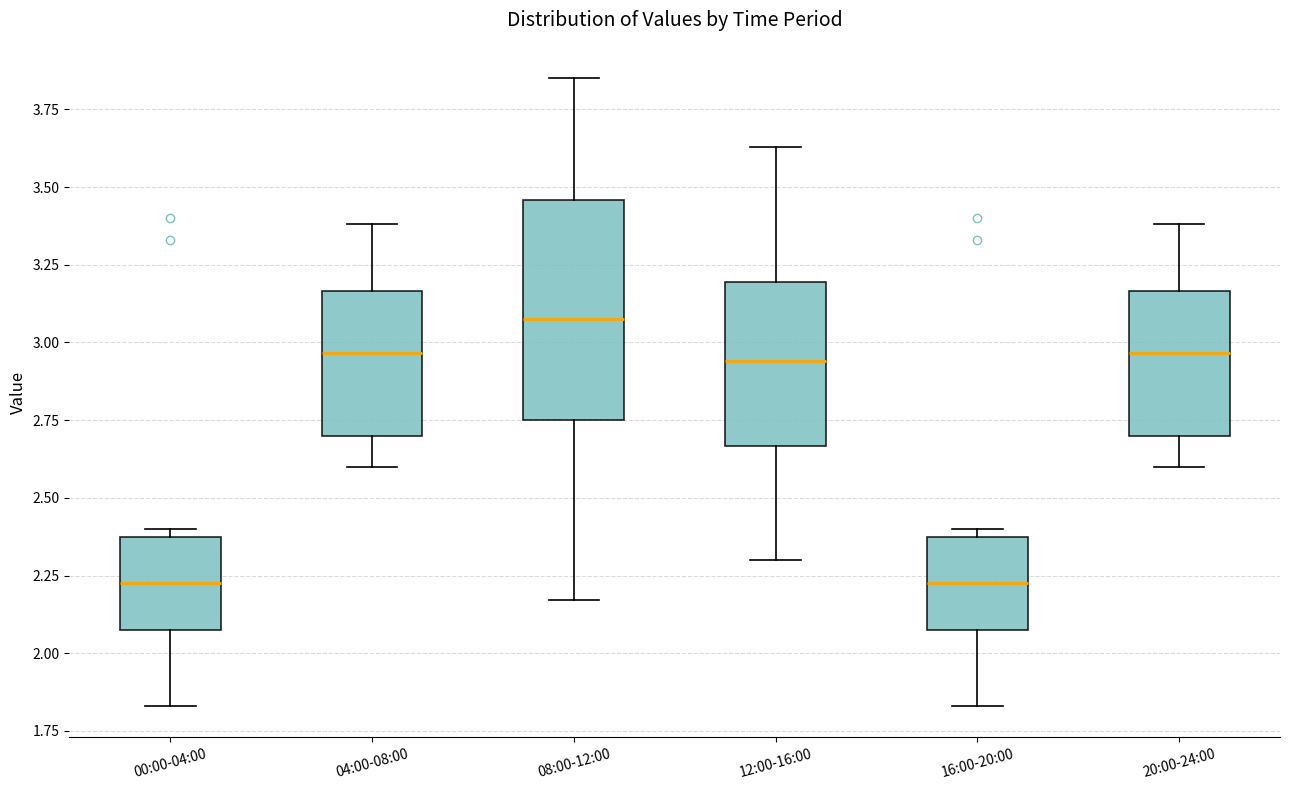

Where is the lower edge of the box for 20:00-24:00 on the y-axis? The values are not printed on the chart, so give them approximately, as read against the axis.

2.70